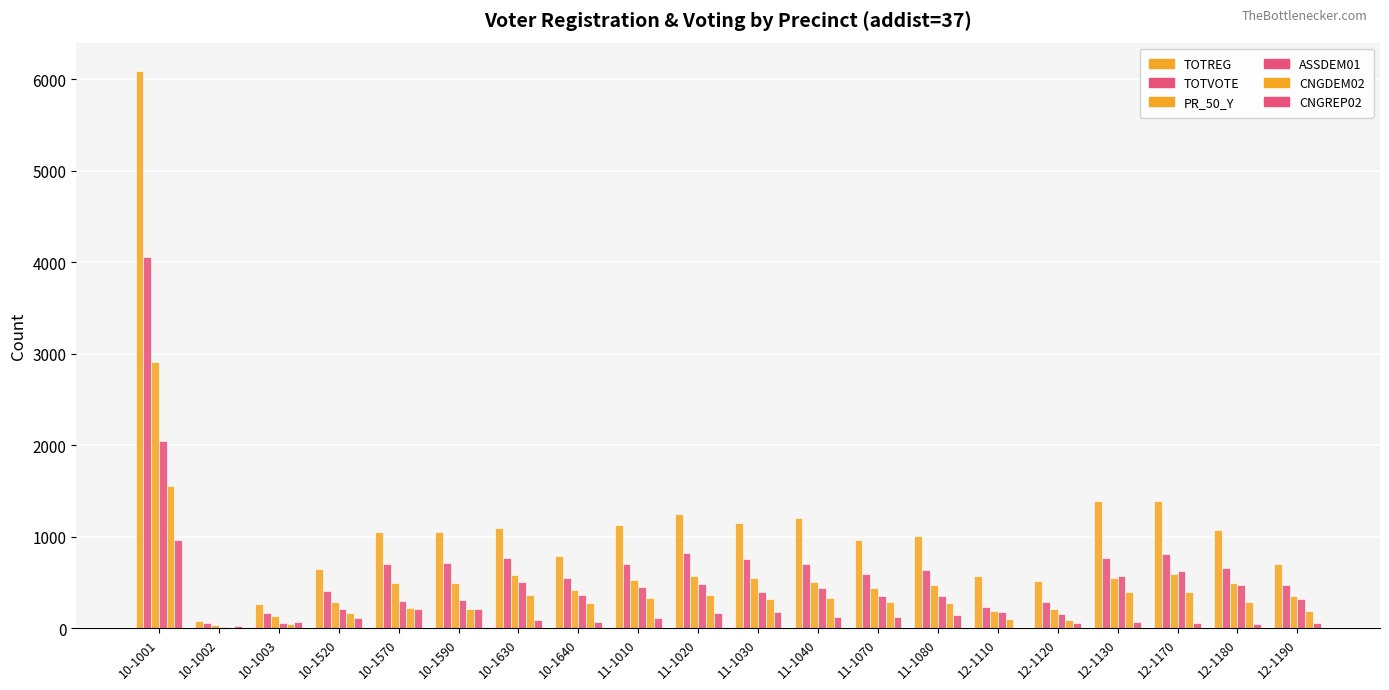

Where does the PR_50_Y series first go above 497?

10-1001